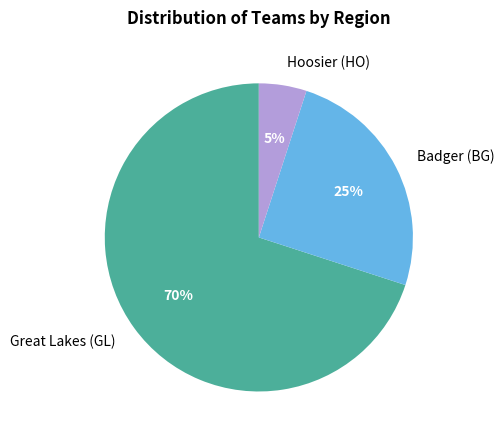

Between Great Lakes (GL) and Badger (BG), which is larger?

Great Lakes (GL)